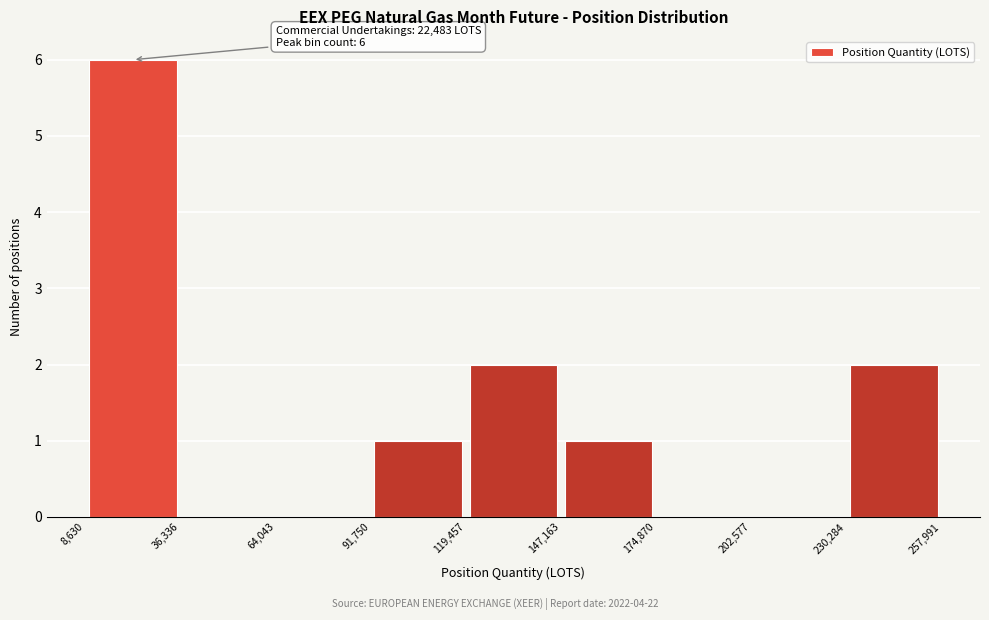

Over which range of the x-axis is the bar tallest?

8,630 to 36,336